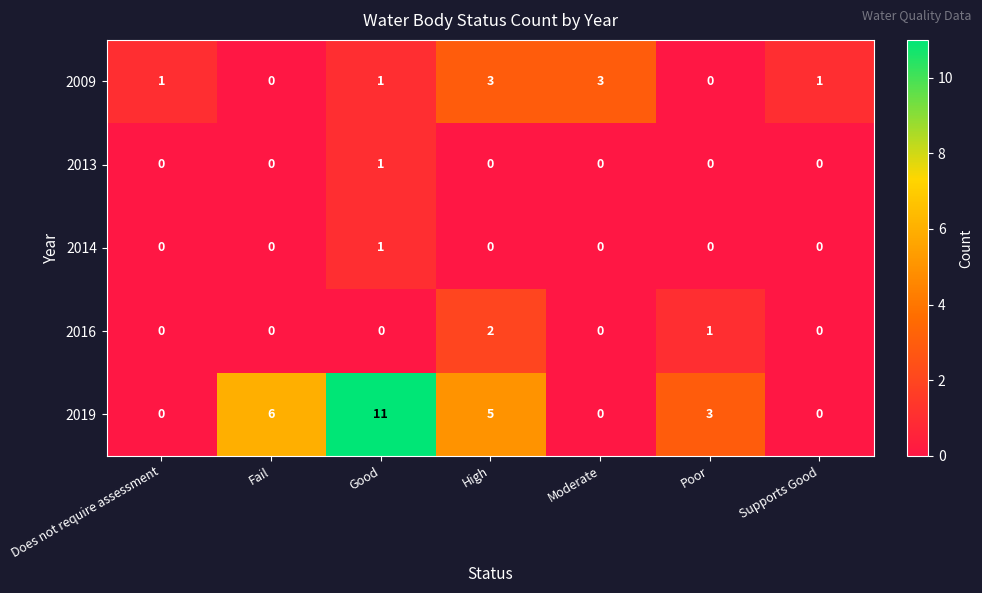

How many data points does each series have?

7